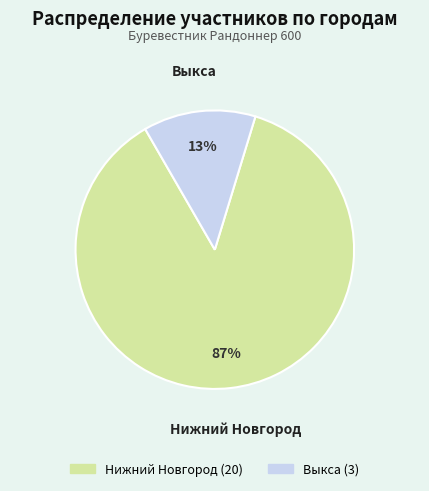

To the nearest percent, what percentage of the pie is Выкса?

13%